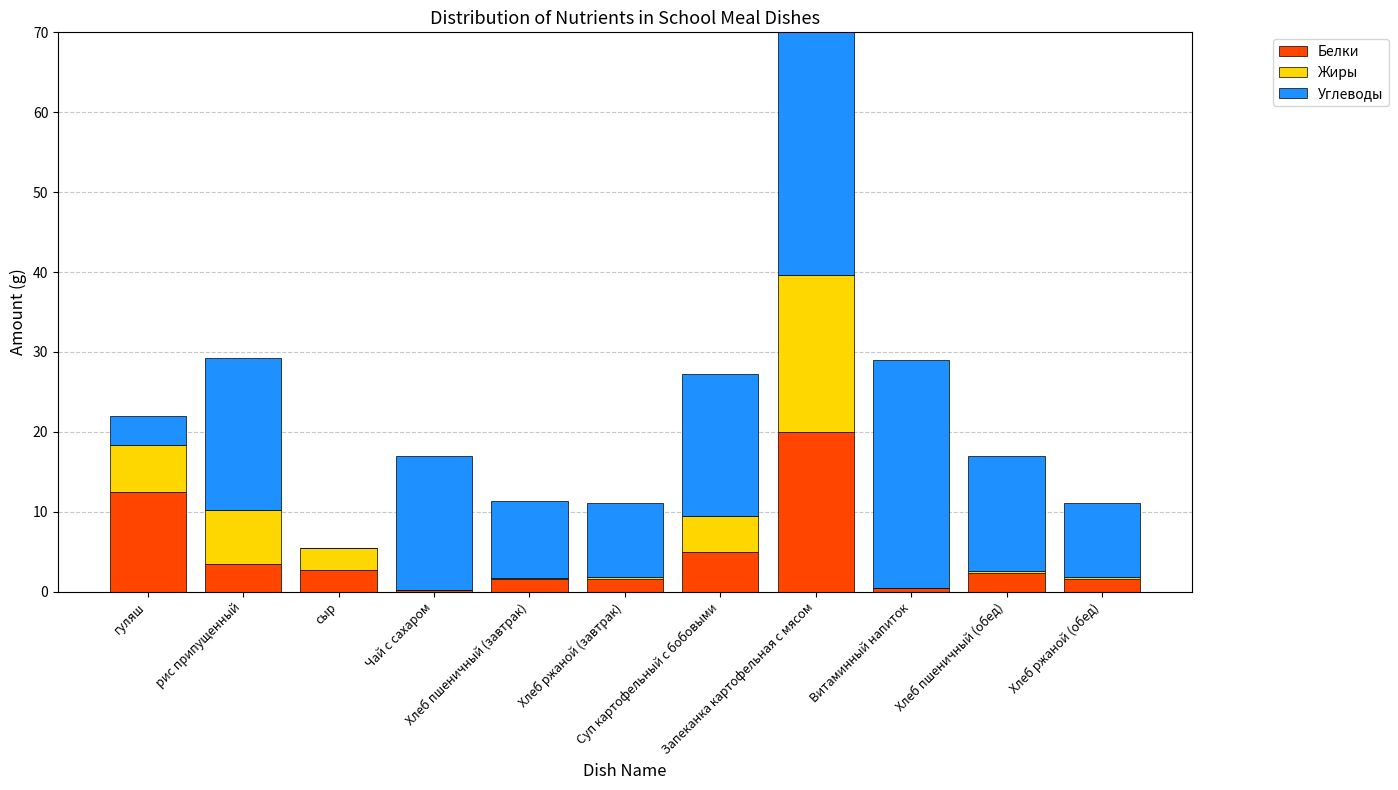

At how many categories does at least one series exceed 22?

2